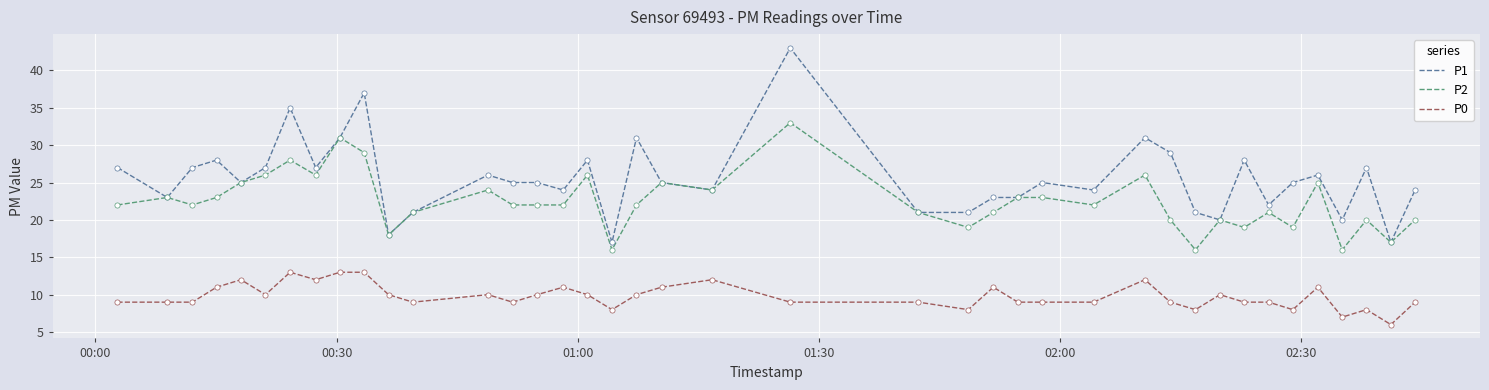

At how many categories does at least one series exceed 12?

40